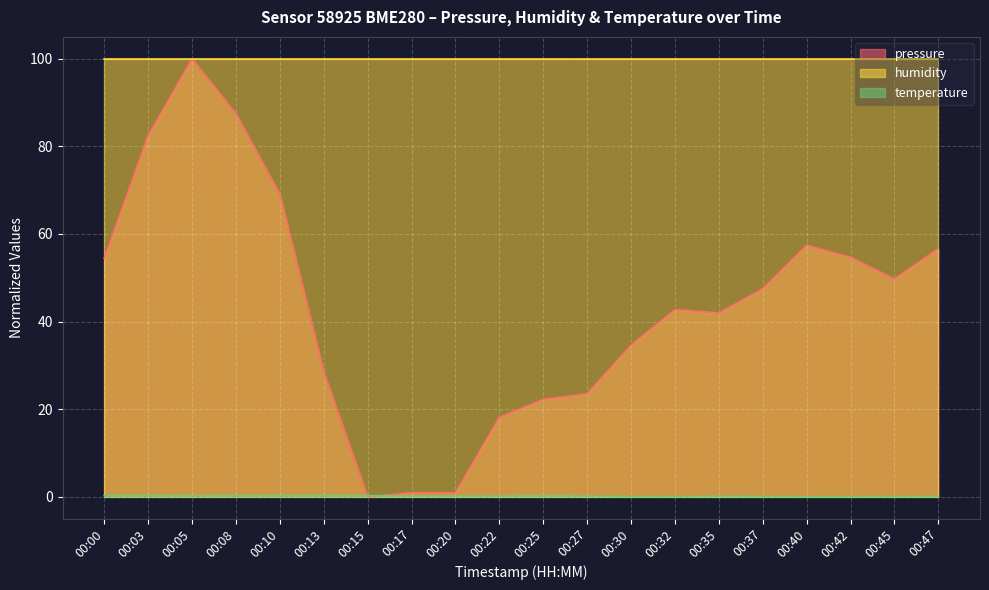

What is the difference between the pressure values at 00:47 and 00:40?

0.7